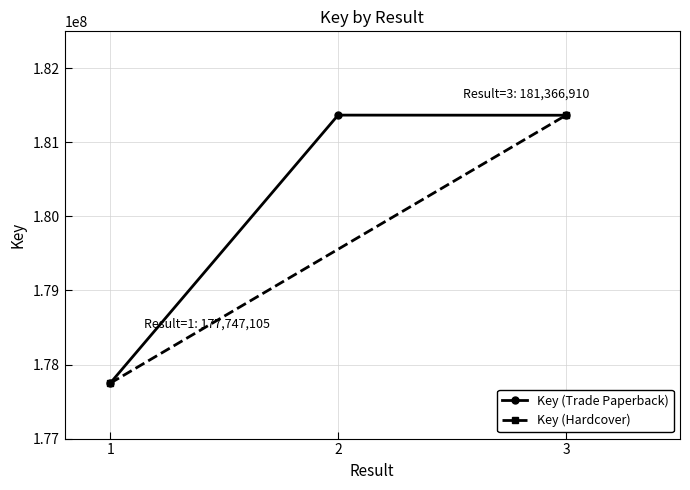

Between 3 and 1, which is larger?

3